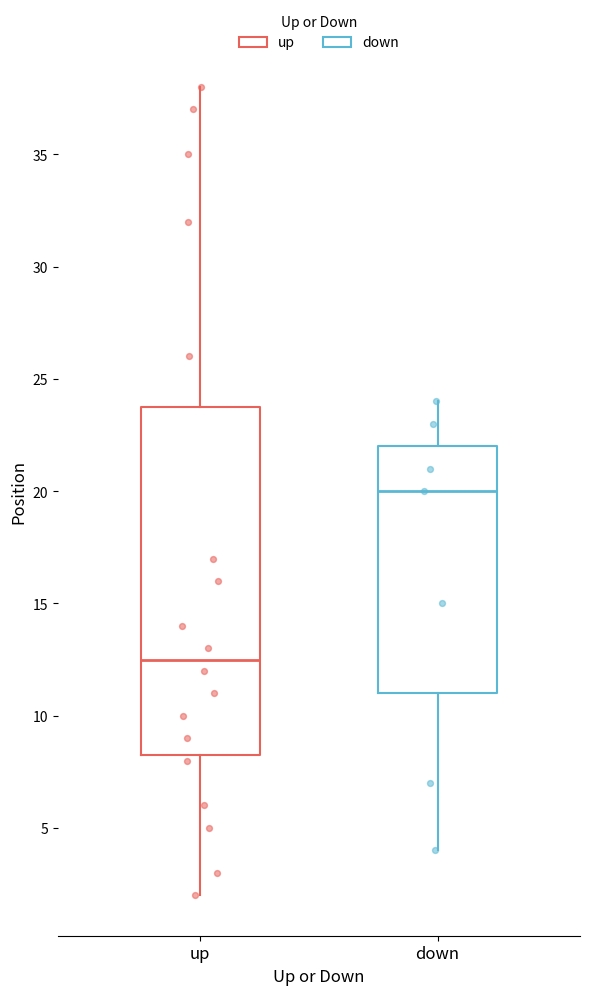

Reading left to right, transcribe this box plot: for each box, give where its median line is, the range the box spans, and where its two whiskers end, as read against the y-axis. The values are not printed on the chart, so give them approximately, as read against the axis.

up: median 12.5, box 8.5 to 24.0, whiskers 2.0 to 38.0
down: median 20.0, box 11.0 to 22.0, whiskers 4.0 to 24.0